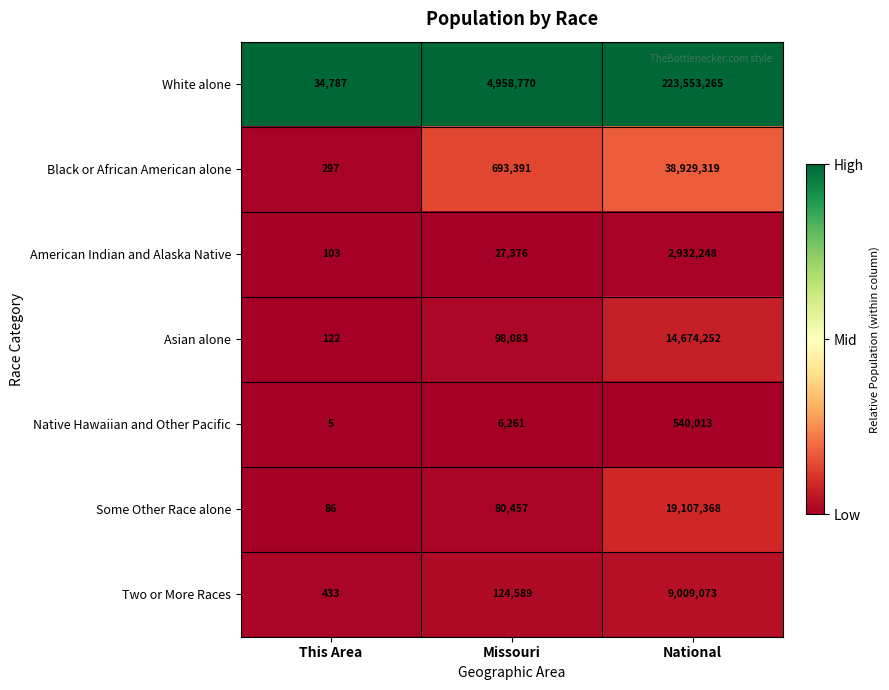

Between Missouri and National, which series saw the biggest shift?

White alone